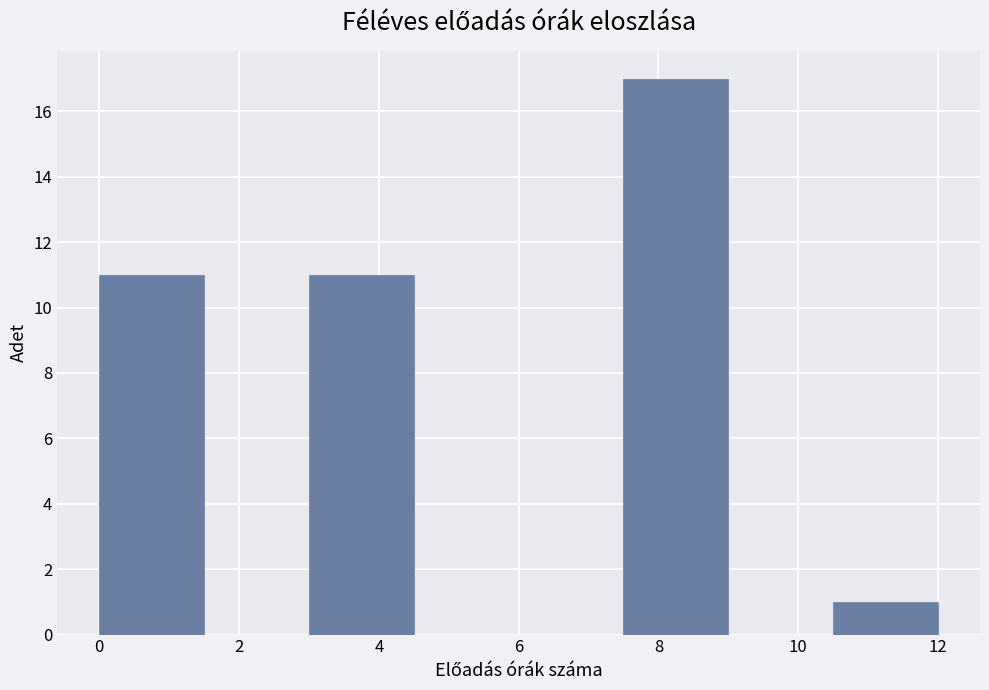

Reading left to right, list every bar in this chart as the range it spans on the x-axis followed by its height. Neither the bar edges nor the heights are printed on the chart, so give them approximately, as read against the axes.

0.0 to 1.5: 11
1.5 to 3.0: 0
3.0 to 4.5: 11
4.5 to 6.0: 0
6.0 to 7.5: 0
7.5 to 9.0: 17
9.0 to 10.5: 0
10.5 to 12.0: 1